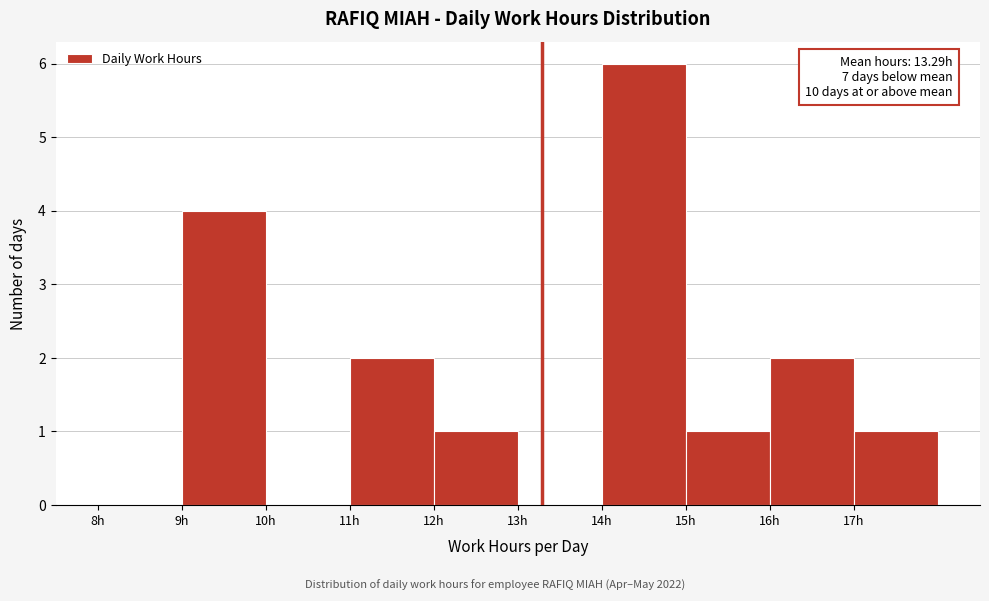

Which range on the x-axis has the tallest bar?

14 to 15